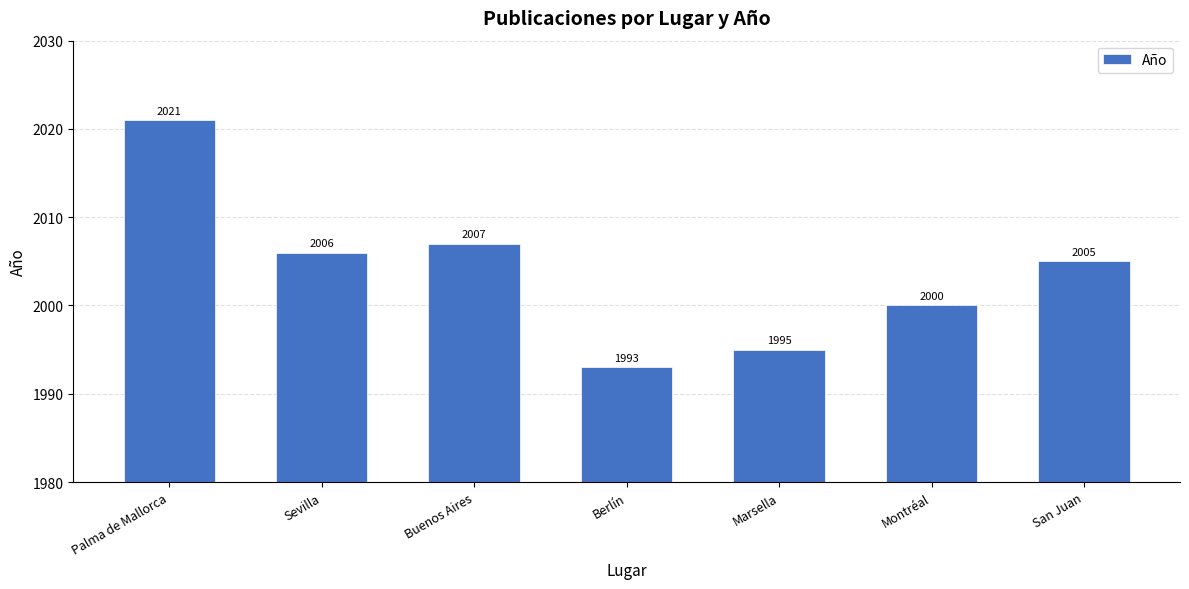

What is the label of the 6th bar from the right?

Sevilla